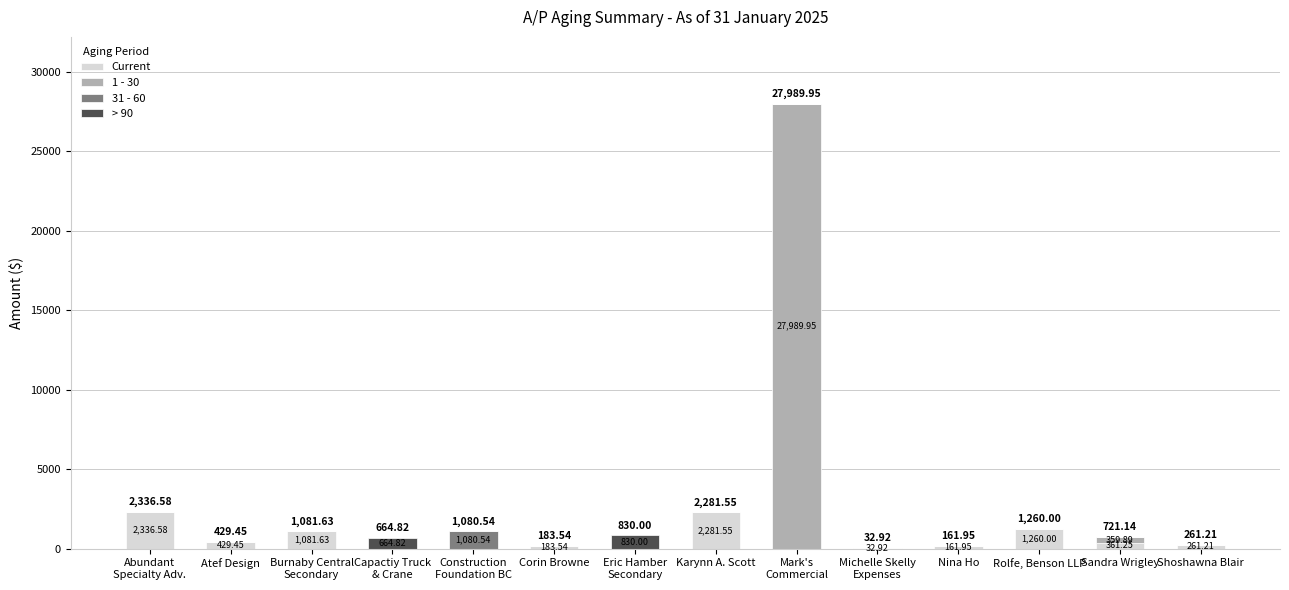

What is the sum of all Current values?

8390.1